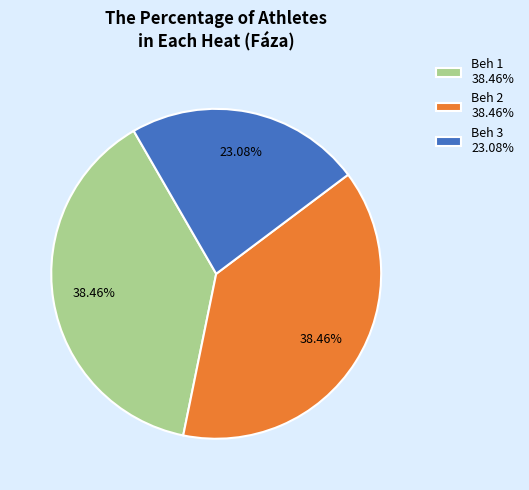

How much of the chart is everything except Beh 1?

61.5%